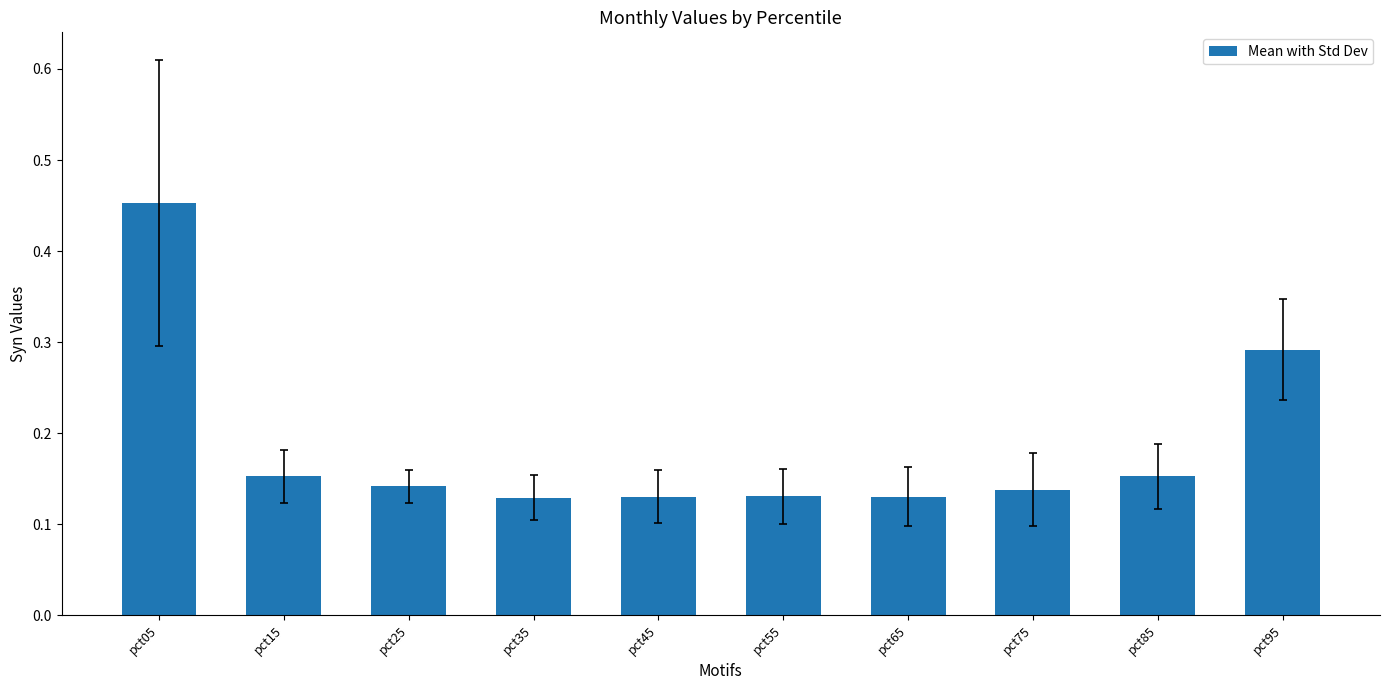

What is the sum of all values?

1.8